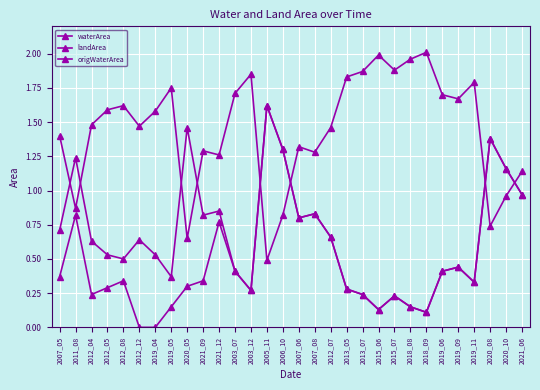

How many data points in landArea are above 1?

24